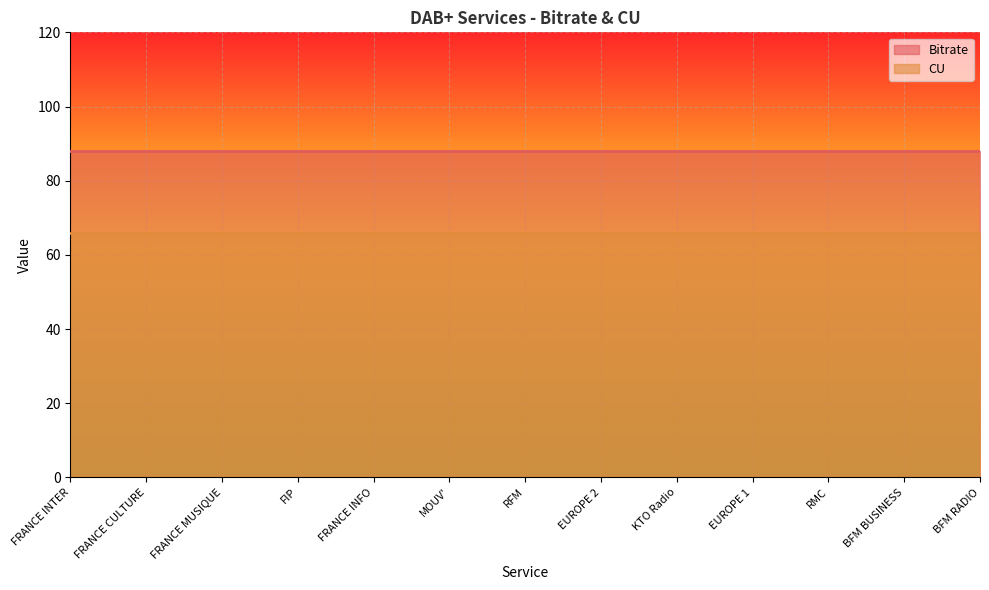

Reading left to right, list all the values displayed in this chart.

Bitrate: FRANCE INTER=88	FRANCE CULTURE=88	FRANCE MUSIQUE=88	FIP=88	FRANCE INFO=88	MOUV'=88	RFM=88	EUROPE 2=88	KTO Radio=88	EUROPE 1=88	RMC=88	BFM BUSINESS=88	BFM RADIO=88
CU: FRANCE INTER=66	FRANCE CULTURE=66	FRANCE MUSIQUE=66	FIP=66	FRANCE INFO=66	MOUV'=66	RFM=66	EUROPE 2=66	KTO Radio=66	EUROPE 1=66	RMC=66	BFM BUSINESS=66	BFM RADIO=66